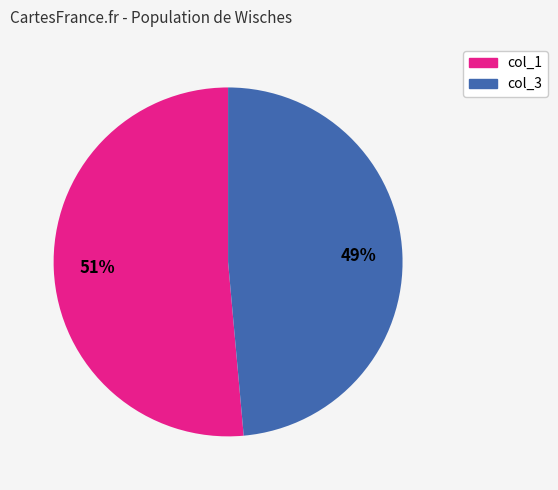

To the nearest percent, what is the average slice percentage?

50%